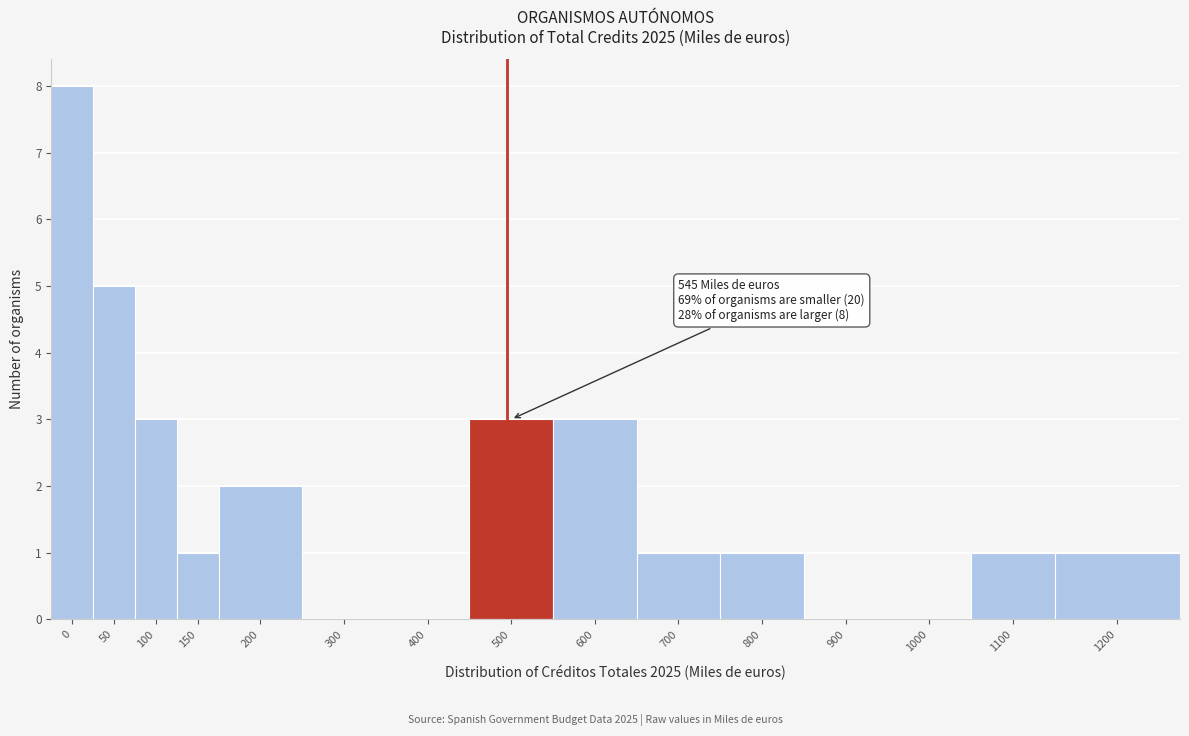

Reading left to right, what are all the values shown in this chart?

0=8	50=5	100=3	150=1	200=2	300=0	400=0	500=3	600=3	700=1	800=1	900=0	1000=0	1100=1	1200=1